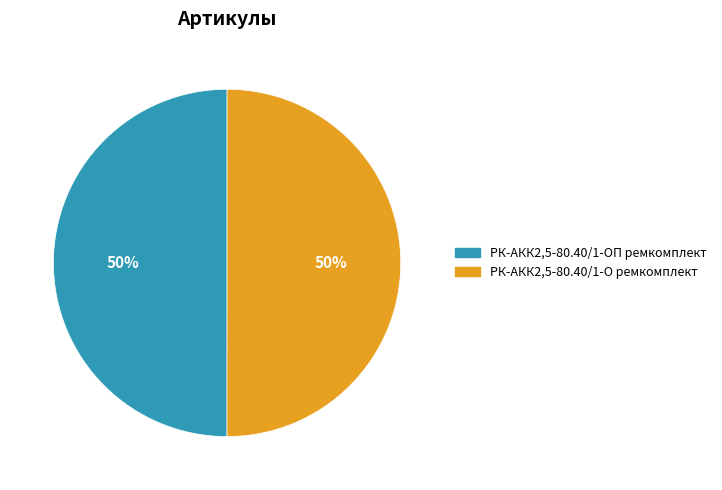

Combined, do РК-АКК2,5-80.40/1-ОП ремкомплект and РК-АКК2,5-80.40/1-О ремкомплект account for over 50%?

Yes